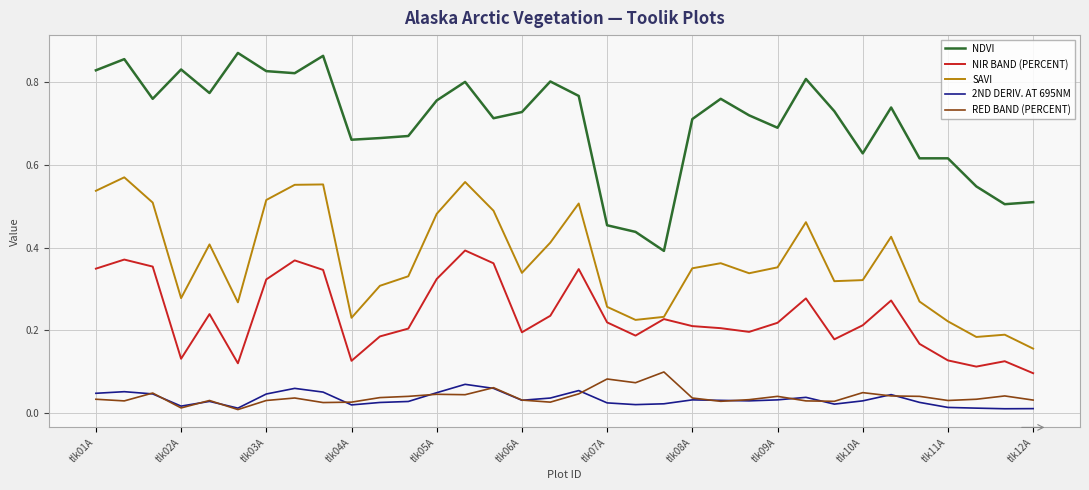

True or false: RED BAND (PERCENT) and NIR BAND (PERCENT) cross at least once.

False